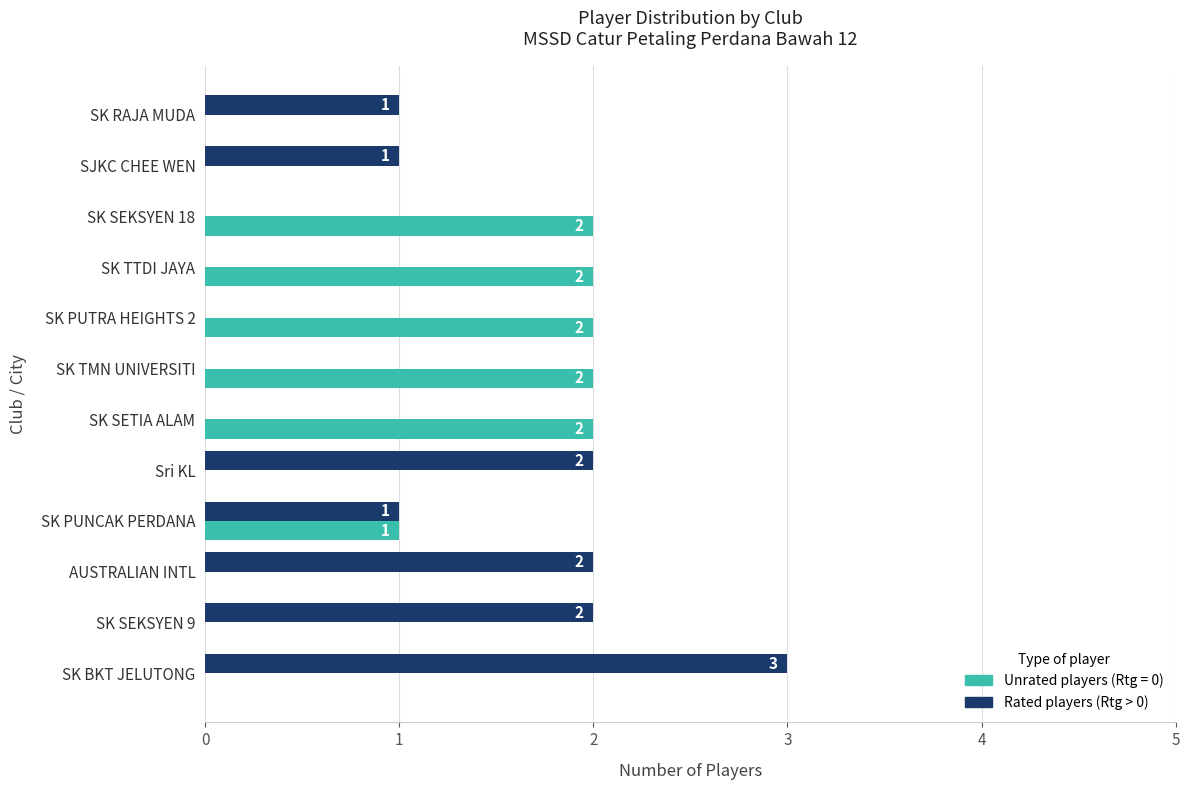

The value of Unrated players (Rtg = 0) at SK TTDI JAYA is 2. True or false?

True